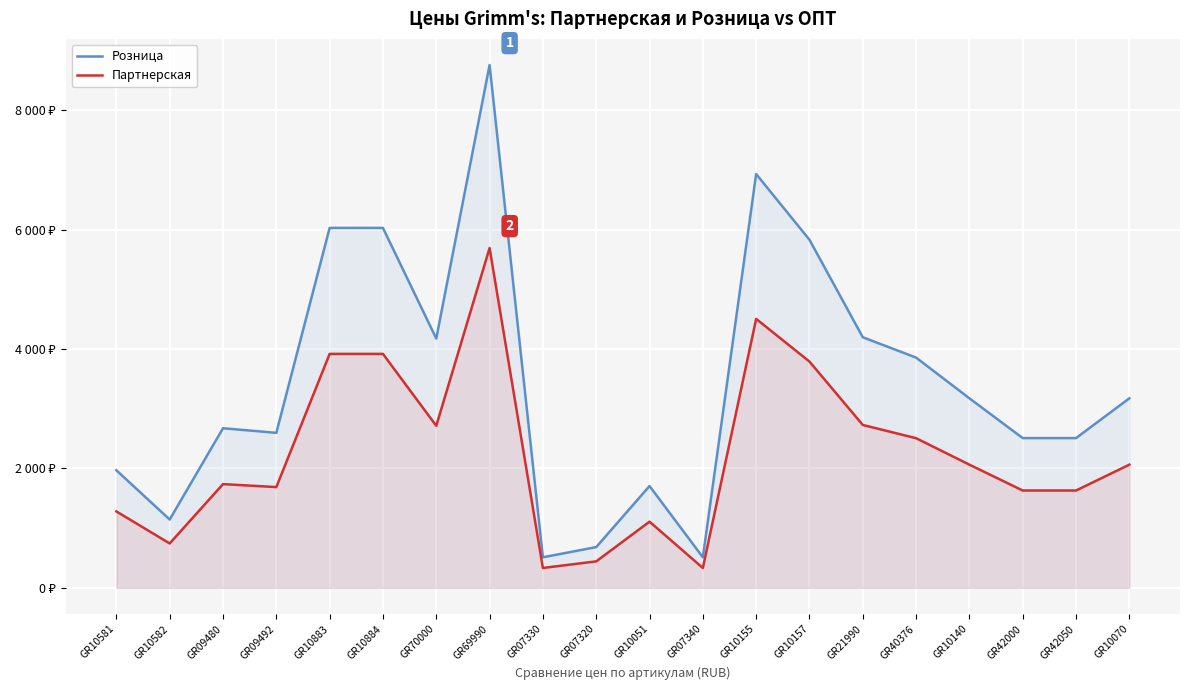

What is the difference between the second highest and second lowest values in the Партнерская series?

4171.7